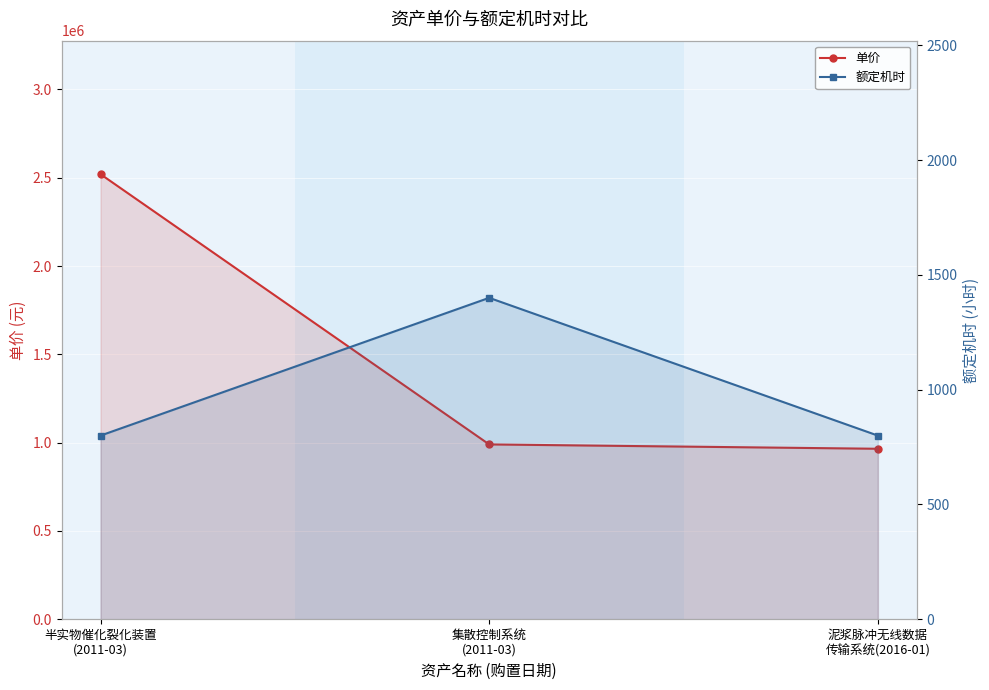

What is the sum of all 单价 values?

4475382